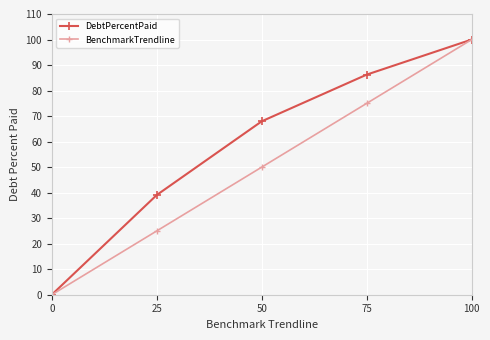

What is the value of the DebtPercentPaid point at the 3rd from the left?

68.0